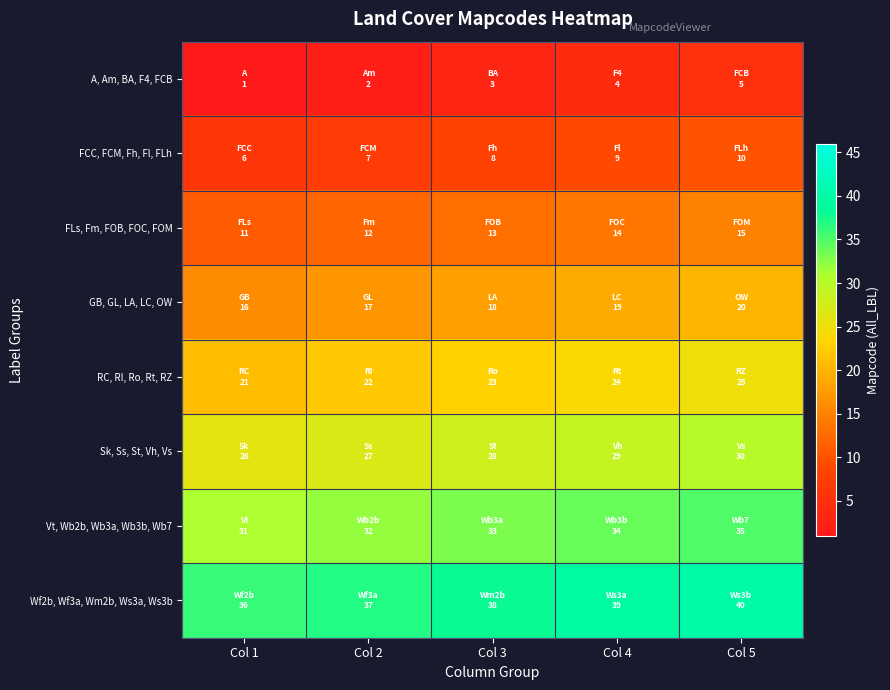

Which series has the widest spread of values?

A, Am, BA, F4, FCB